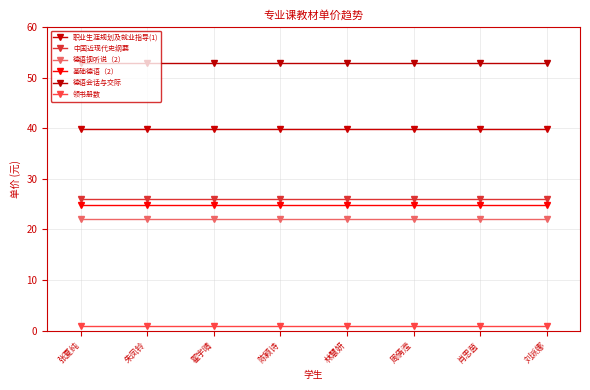

The 职业生涯规划及就业指导(1) series shows 57.6 at 林慧妍. True or false?

False